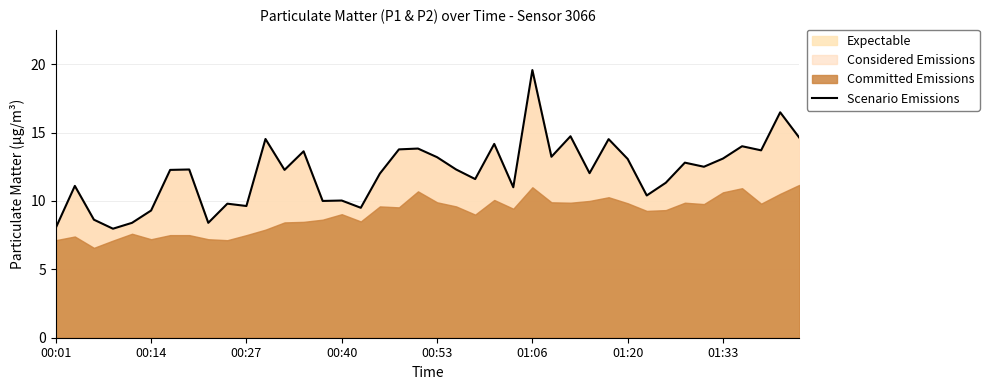

Read the value at 22.

11.6